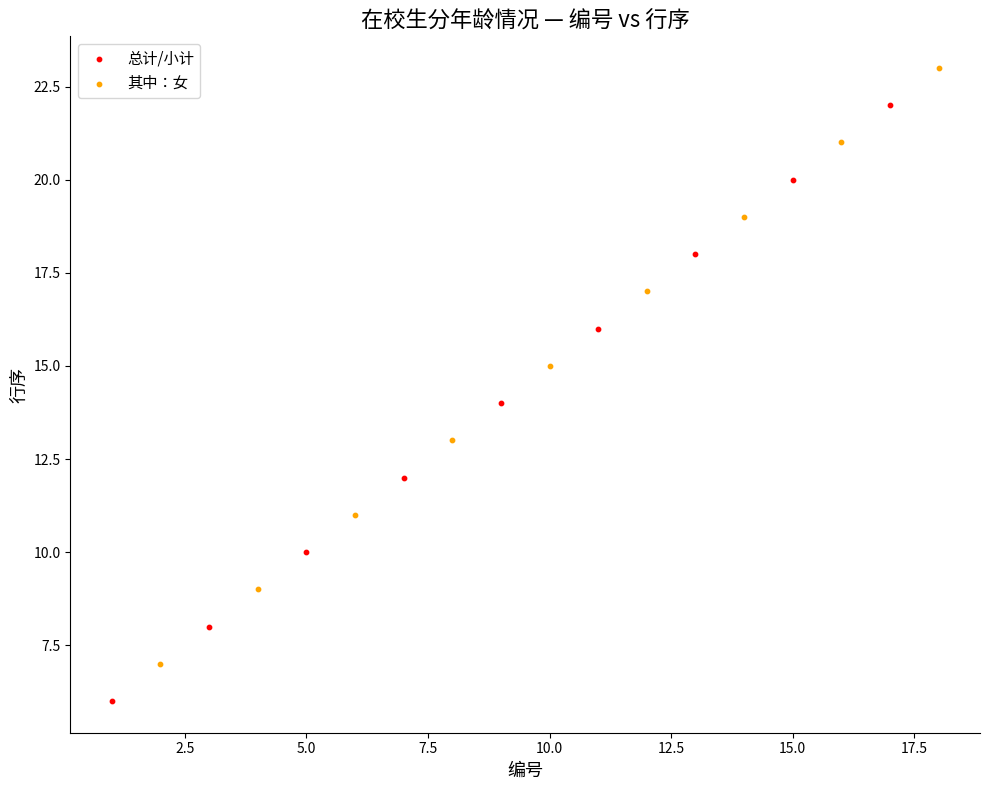

Which series reaches the minimum Y coordinate?

总计/小计